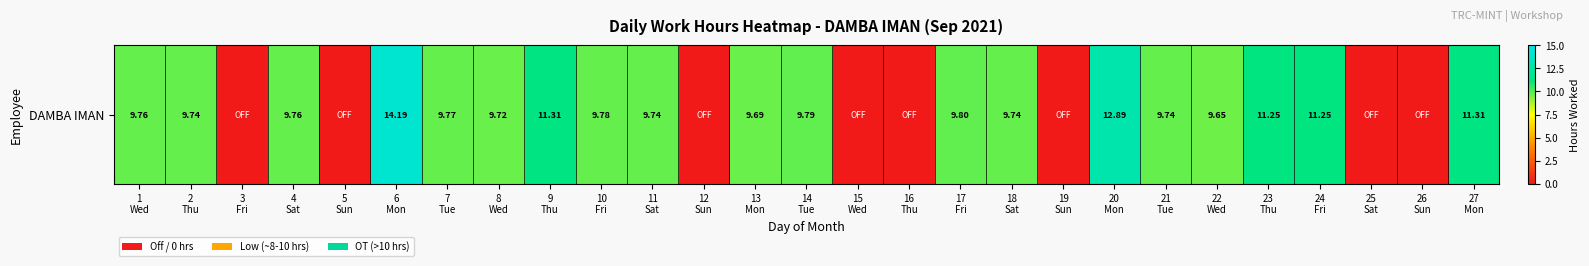

The chart shows a value of 11.2 at 24
Fri. True or false?

True